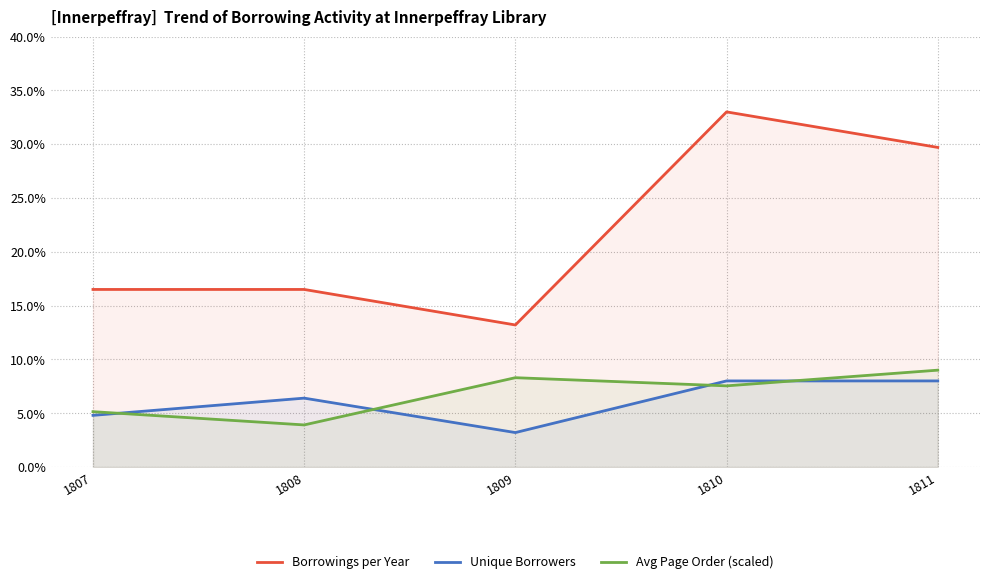

True or false: Borrowings per Year and Unique Borrowers intersect in this chart.

False